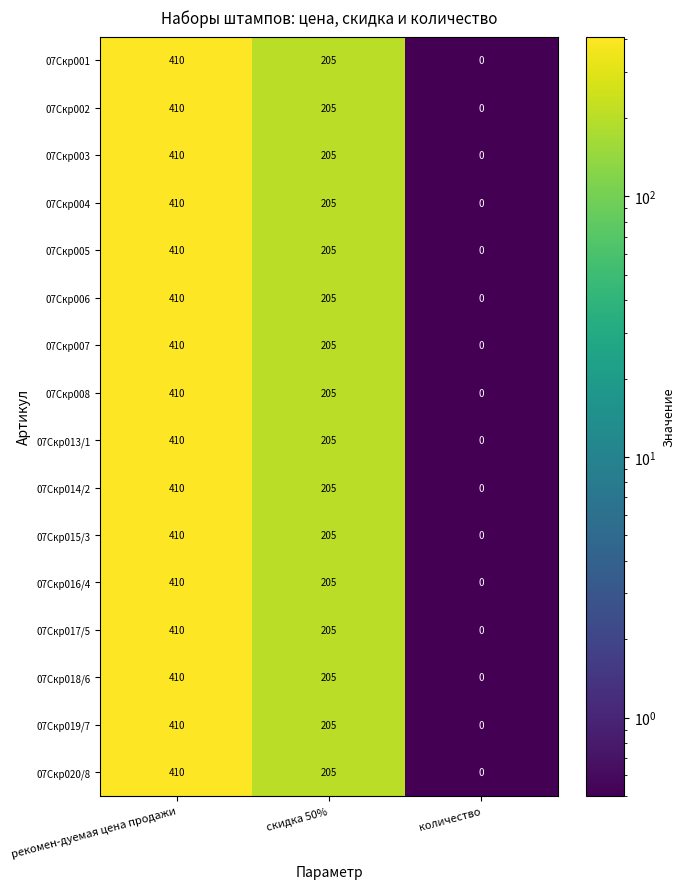

How many distinct data groups are displayed?

16